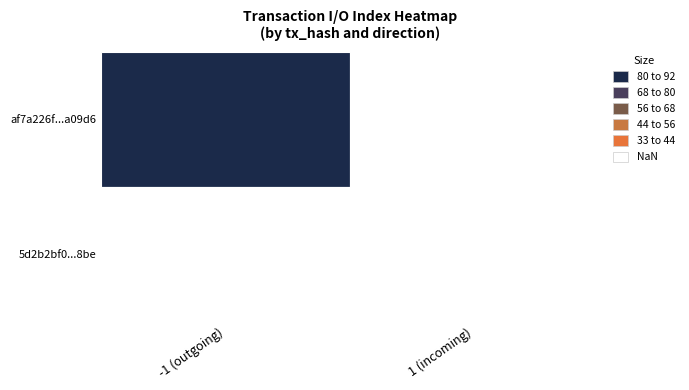

List the series in order of their peak value, highest first.

af7a226f594f537d5829d64ecd6271e1285b9d6, 5d2b2bf0de6be15d70ac18e99862f6caa79c8be